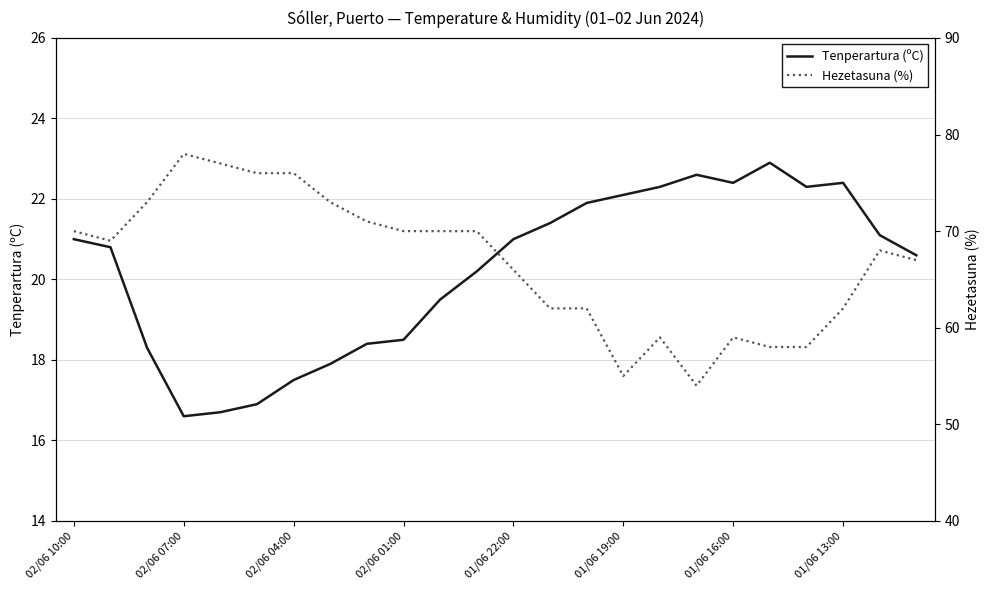

What is the minimum value for Tenperartura (ºC)?

16.6